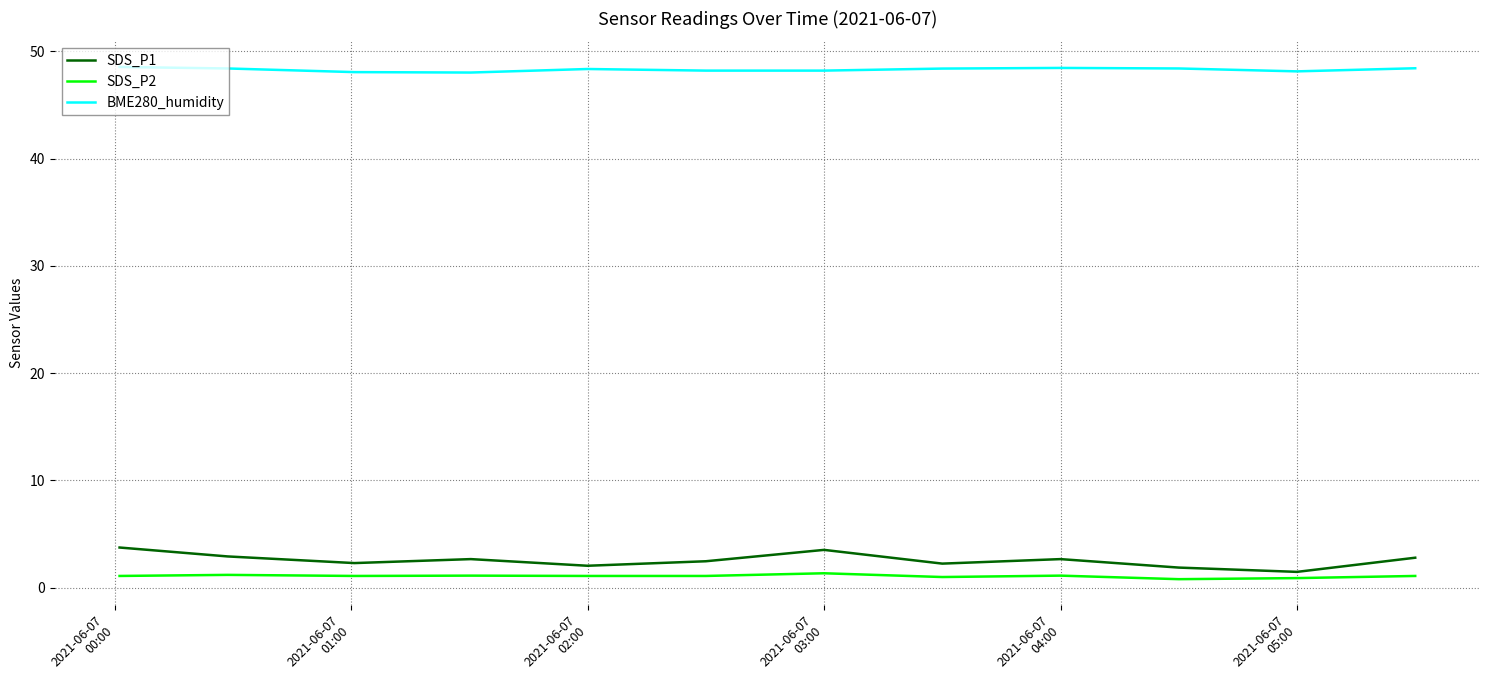

What is the maximum value shown in the chart?

48.5